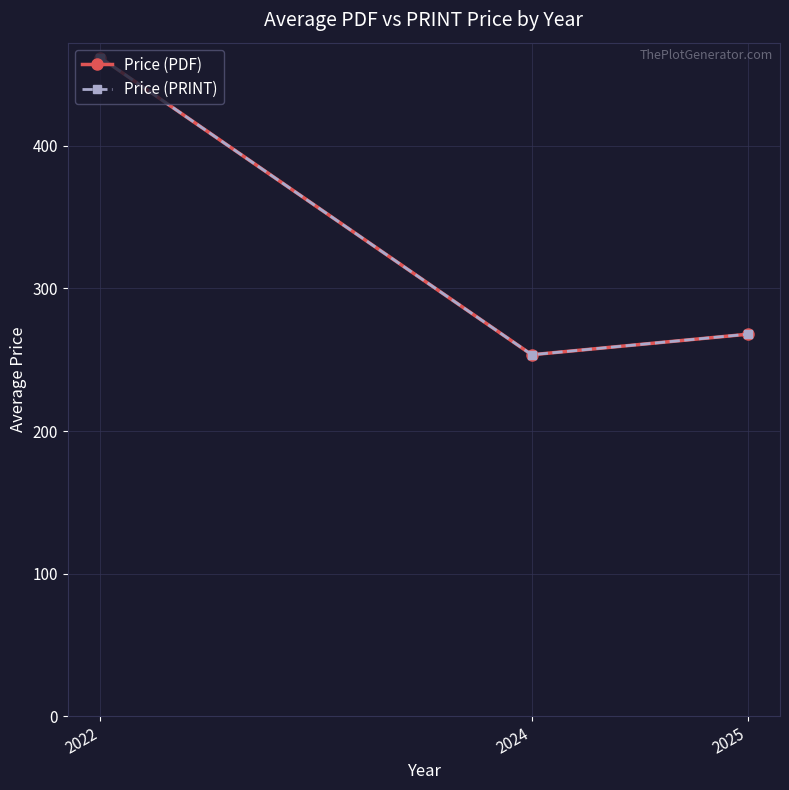

The Price (PRINT) series shows 267.9 at 2025. True or false?

True